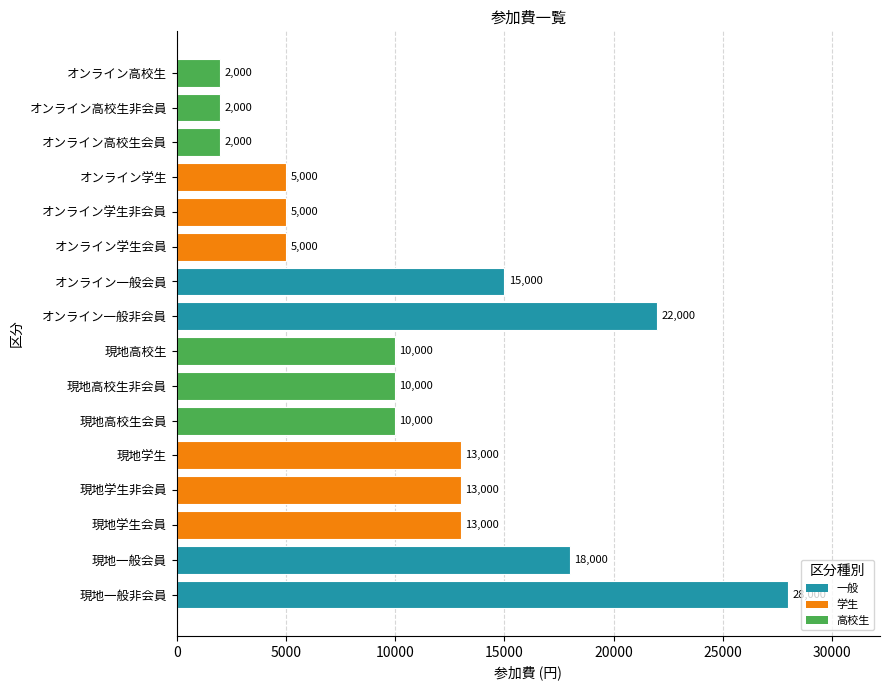

What value does the data have at 現地学生非会員, to the nearest 100?

13000